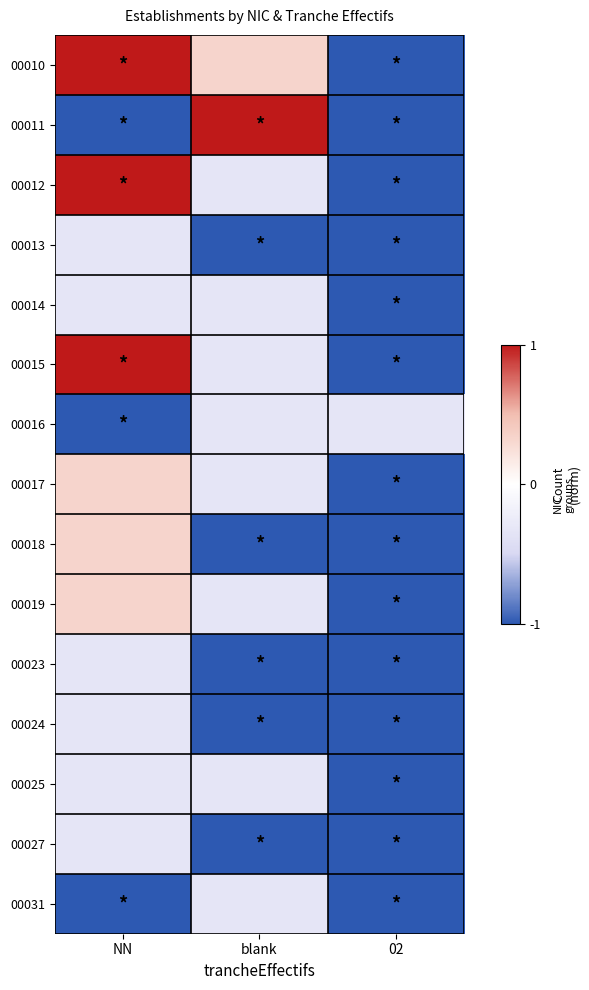

At how many categories does at least one series exceed 0?

2